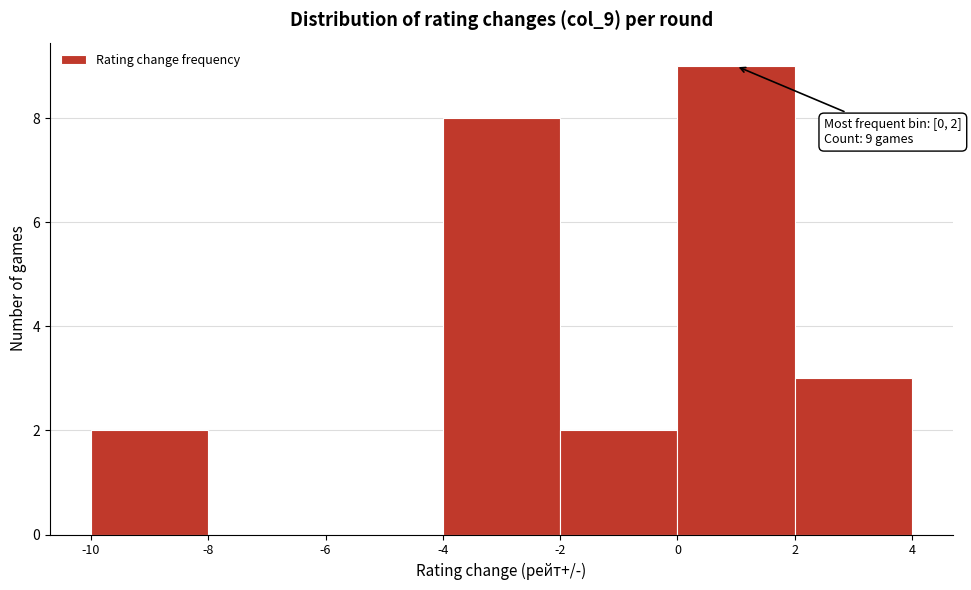

Over which range of the x-axis is the bar tallest?

0 to 2